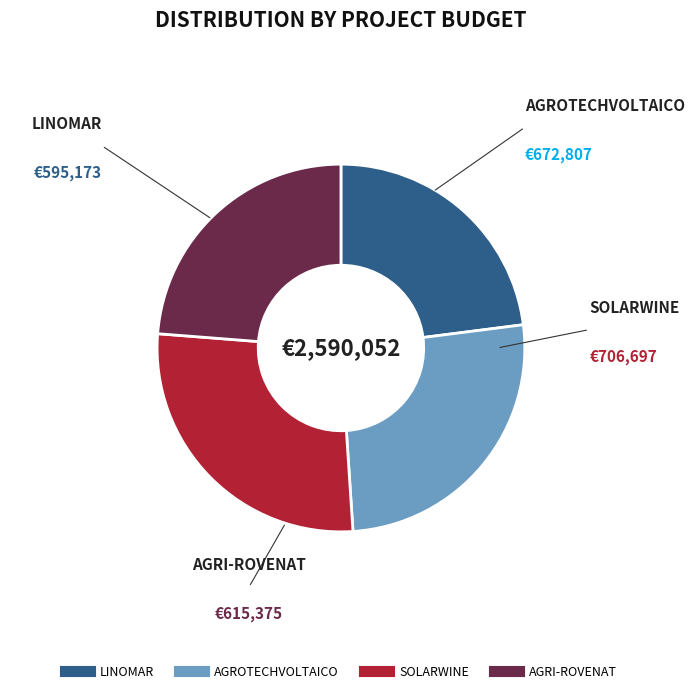

Rank the categories by value from highest to lowest.

SOLARWINE, AGROTECHVOLTAICO, AGRI-ROVENAT, LINOMAR